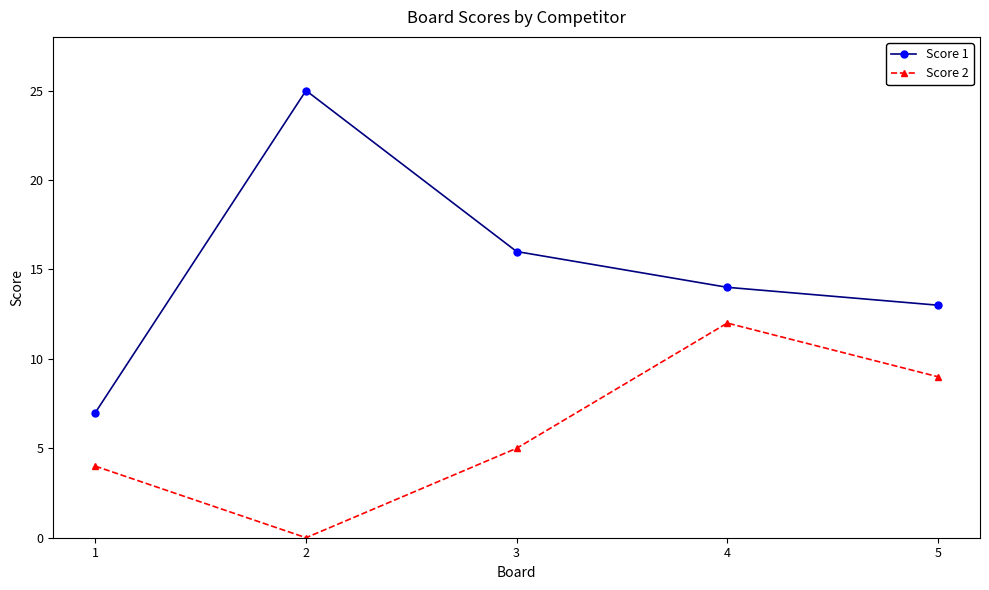

List the series in order of their peak value, highest first.

Score 1, Score 2